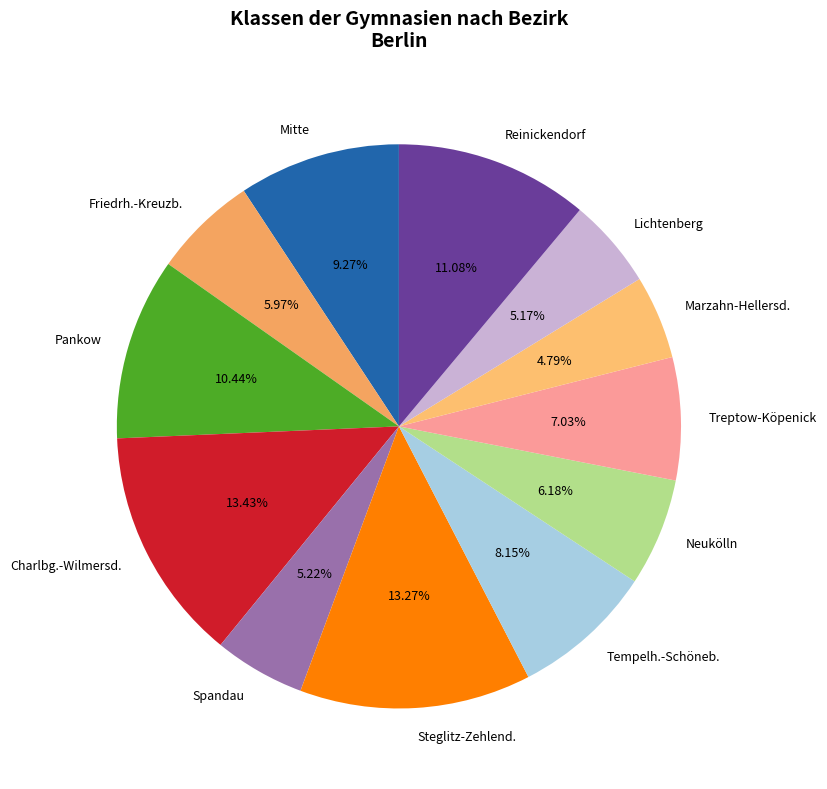

Does Neukölln represent more than half of the total?

No